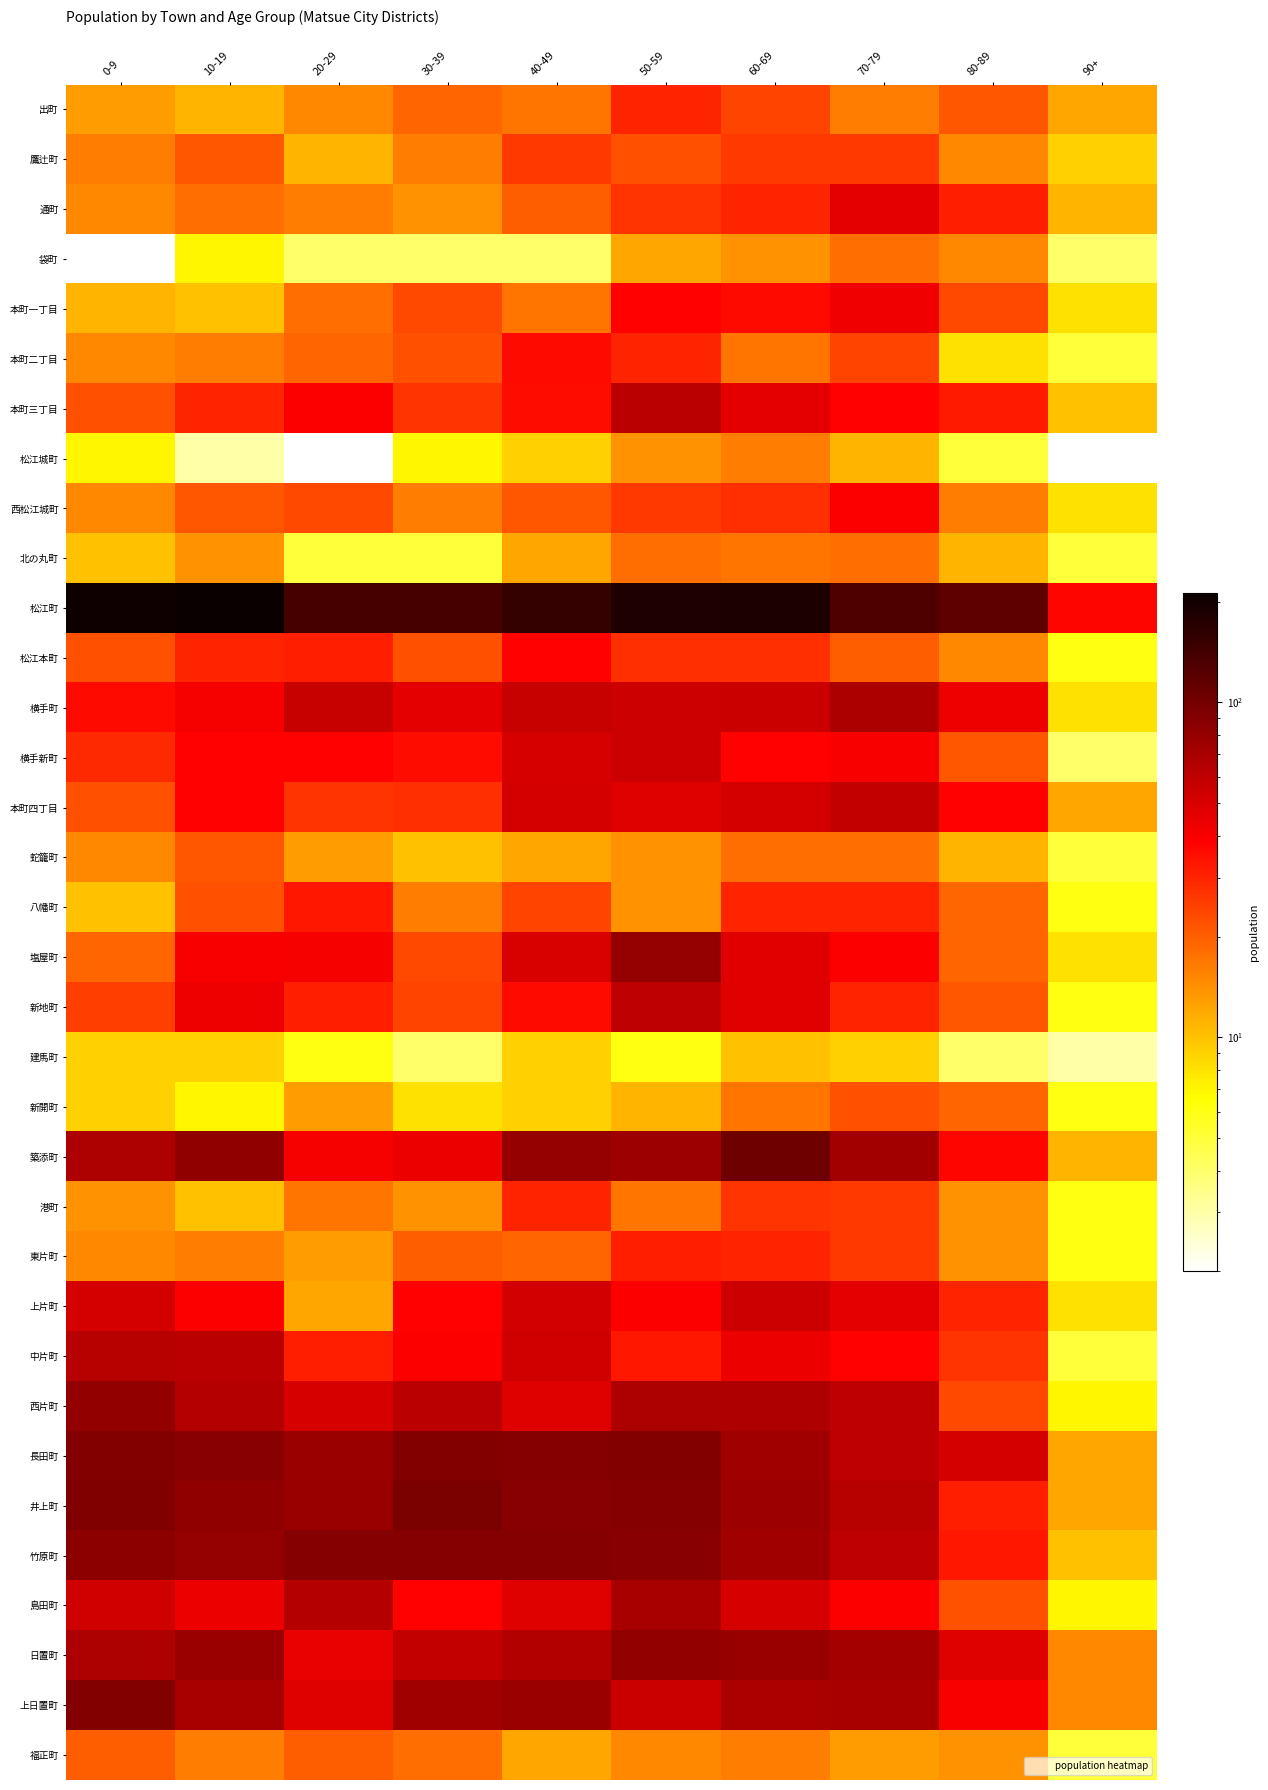

Reading right to left, what are all the values shown in this chart?

出町: 90+=12	80-89=21	70-79=16	60-69=24	50-59=30	40-49=17	30-39=19	20-29=15	10-19=11	0-9=13
鷹辻町: 90+=9	80-89=15	70-79=26	60-69=26	50-59=22	40-49=26	30-39=16	20-29=11	10-19=21	0-9=16
通町: 90+=11	80-89=31	70-79=46	60-69=30	50-59=27	40-49=20	30-39=14	20-29=16	10-19=18	0-9=15
袋町: 90+=4	80-89=15	70-79=18	60-69=14	50-59=12	40-49=4	30-39=4	20-29=4	10-19=7	0-9=2
本町一丁目: 90+=8	80-89=23	70-79=42	60-69=36	50-59=38	40-49=17	30-39=23	20-29=18	10-19=10	0-9=11
本町二丁目: 90+=5	80-89=8	70-79=24	60-69=17	50-59=30	40-49=36	30-39=22	20-29=19	10-19=16	0-9=15
本町三丁目: 90+=10	80-89=32	70-79=38	60-69=46	50-59=62	40-49=35	30-39=27	20-29=39	10-19=30	0-9=22
松江城町: 90+=2	80-89=5	70-79=11	60-69=16	50-59=14	40-49=9	30-39=7	20-29=2	10-19=3	0-9=7
西松江城町: 90+=8	80-89=16	70-79=39	60-69=28	50-59=26	40-49=21	30-39=16	20-29=23	10-19=21	0-9=15
北の丸町: 90+=5	80-89=11	70-79=18	60-69=17	50-59=18	40-49=12	30-39=5	20-29=5	10-19=14	0-9=10
松江町: 90+=37	80-89=118	70-79=131	60-69=186	50-59=183	40-49=157	30-39=138	20-29=139	10-19=212	0-9=203
松江本町: 90+=6	80-89=15	70-79=20	60-69=28	50-59=28	40-49=38	30-39=22	20-29=31	10-19=30	0-9=22
横手町: 90+=8	80-89=43	70-79=69	60-69=56	50-59=55	40-49=57	30-39=46	20-29=57	10-19=41	0-9=36
横手新町: 90+=4	80-89=21	70-79=40	60-69=38	50-59=55	40-49=51	30-39=35	20-29=38	10-19=38	0-9=29
本町四丁目: 90+=12	80-89=38	70-79=59	60-69=52	50-59=48	40-49=52	30-39=28	20-29=27	10-19=38	0-9=22
蛇籠町: 90+=5	80-89=11	70-79=18	60-69=18	50-59=14	40-49=12	30-39=10	20-29=13	10-19=21	0-9=15
八幡町: 90+=6	80-89=19	70-79=30	60-69=30	50-59=14	40-49=24	30-39=16	20-29=33	10-19=22	0-9=10
塩屋町: 90+=8	80-89=19	70-79=39	60-69=47	50-59=80	40-49=50	30-39=23	20-29=41	10-19=40	0-9=19
新地町: 90+=6	80-89=21	70-79=30	60-69=47	50-59=61	40-49=36	30-39=24	20-29=31	10-19=43	0-9=25
建馬町: 90+=3	80-89=4	70-79=9	60-69=10	50-59=6	40-49=9	30-39=4	20-29=6	10-19=9	0-9=9
新開町: 90+=6	80-89=19	70-79=22	60-69=17	50-59=11	40-49=9	30-39=8	20-29=13	10-19=7	0-9=9
築添町: 90+=11	80-89=37	70-79=73	60-69=105	50-59=76	40-49=80	30-39=44	20-29=41	10-19=83	0-9=68
港町: 90+=6	80-89=14	70-79=26	60-69=27	50-59=17	40-49=30	30-39=14	20-29=17	10-19=10	0-9=14
東片町: 90+=6	80-89=14	70-79=26	60-69=30	50-59=31	40-49=19	30-39=20	20-29=13	10-19=16	0-9=15
上片町: 90+=8	80-89=30	70-79=46	60-69=55	50-59=39	40-49=53	30-39=38	20-29=12	10-19=39	0-9=52
中片町: 90+=5	80-89=27	70-79=38	60-69=44	50-59=33	40-49=54	30-39=39	20-29=31	10-19=62	0-9=63
西片町: 90+=7	80-89=23	70-79=60	60-69=67	50-59=68	40-49=48	30-39=62	20-29=51	10-19=64	0-9=81
長田町: 90+=12	80-89=52	70-79=60	60-69=74	50-59=91	40-49=89	30-39=91	20-29=77	10-19=87	0-9=91
井上町: 90+=12	80-89=31	70-79=63	60-69=76	50-59=90	40-49=87	30-39=96	20-29=79	10-19=83	0-9=92
竹原町: 90+=10	80-89=33	70-79=61	60-69=74	50-59=87	40-49=90	30-39=89	20-29=90	10-19=80	0-9=84
島田町: 90+=7	80-89=22	70-79=39	60-69=51	50-59=70	40-49=48	30-39=38	20-29=64	10-19=44	0-9=54
日置町: 90+=15	80-89=48	70-79=72	60-69=79	50-59=81	40-49=65	30-39=59	20-29=45	10-19=77	0-9=68
上日置町: 90+=15	80-89=40	70-79=71	60-69=69	50-59=56	40-49=77	30-39=75	20-29=48	10-19=70	0-9=91
福正町: 90+=5	80-89=14	70-79=13	60-69=16	50-59=15	40-49=12	30-39=18	20-29=20	10-19=16	0-9=20